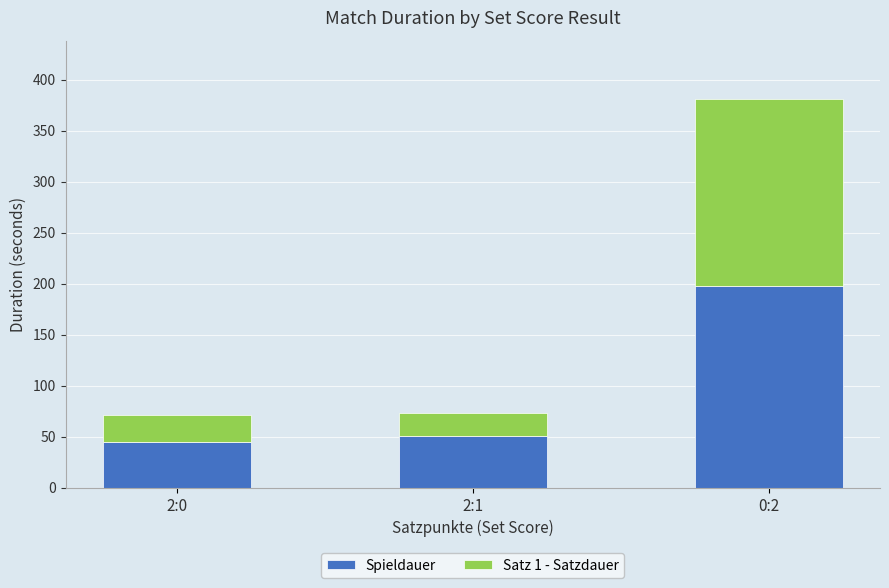

What is the total value across all series at 0:2?

381